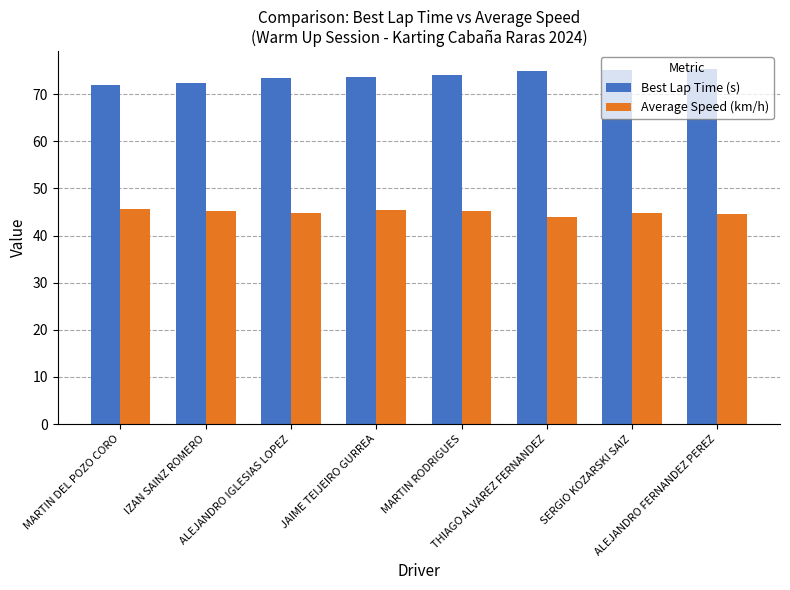

Are the bars horizontal?

No